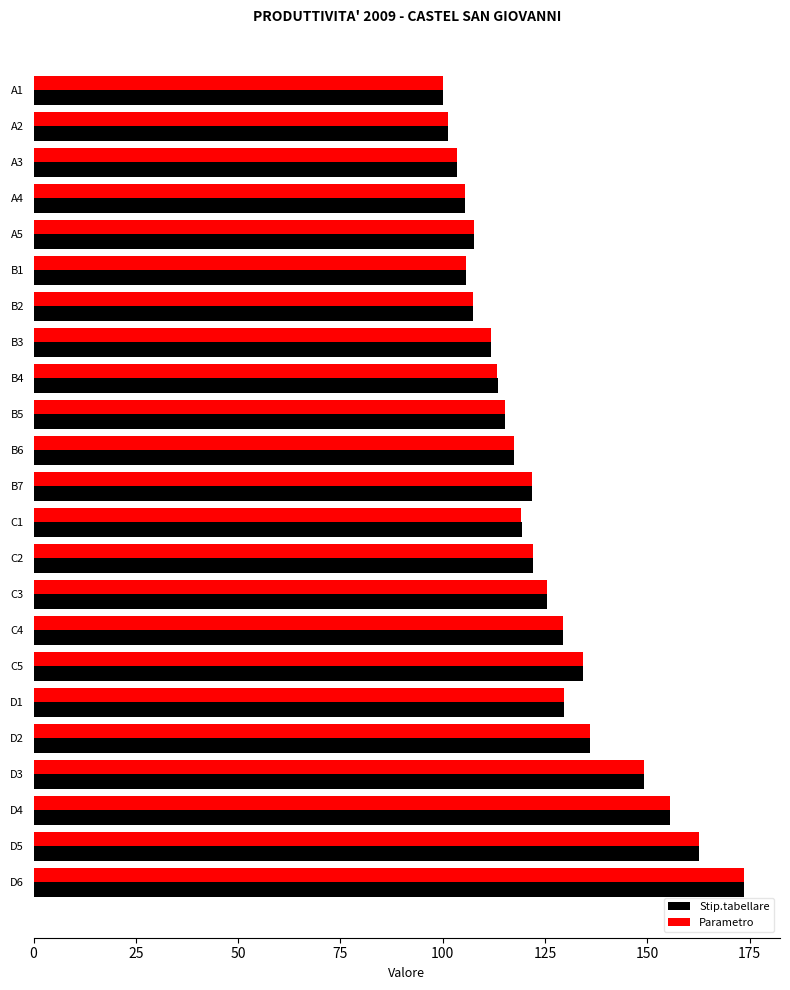

True or false: Stip.tabellare has a value of 67.3 at D6.

False